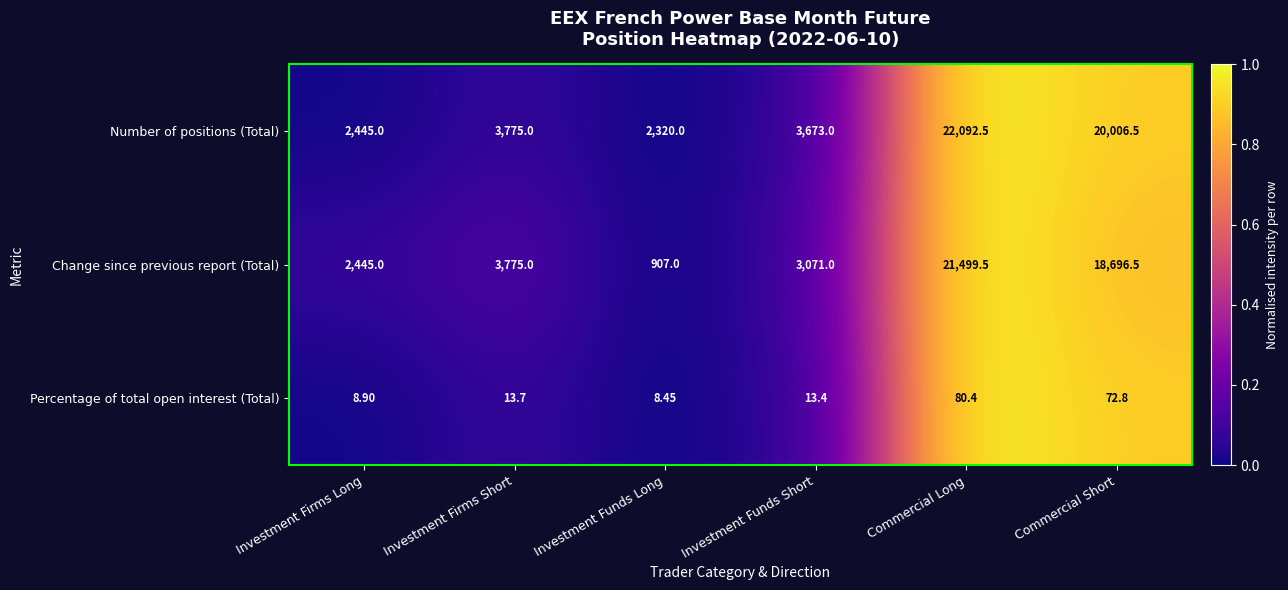

At which label is Percentage of total open interest (Total) closest to 44?

Commercial Short